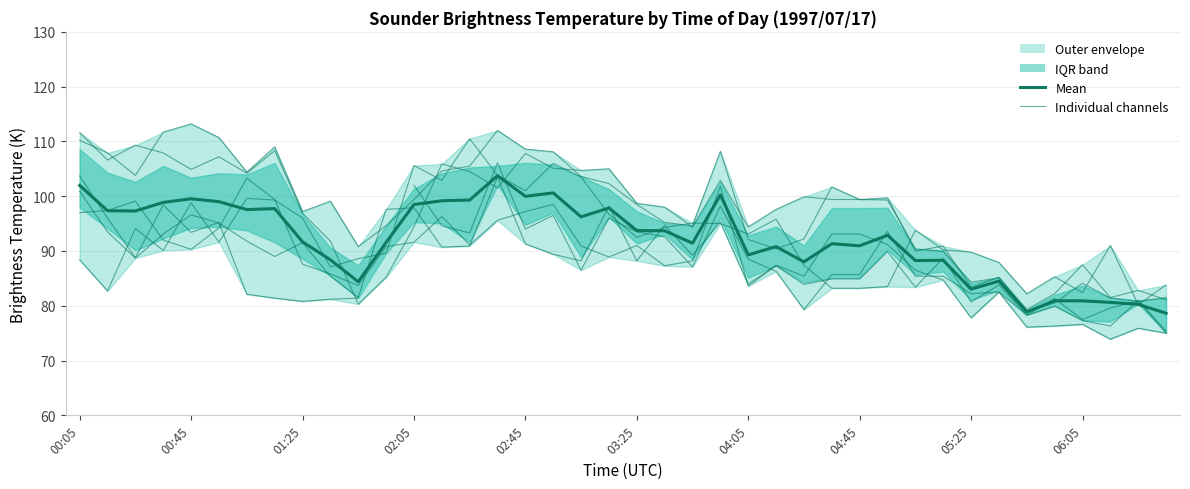

How many lines are shown in the chart?

5